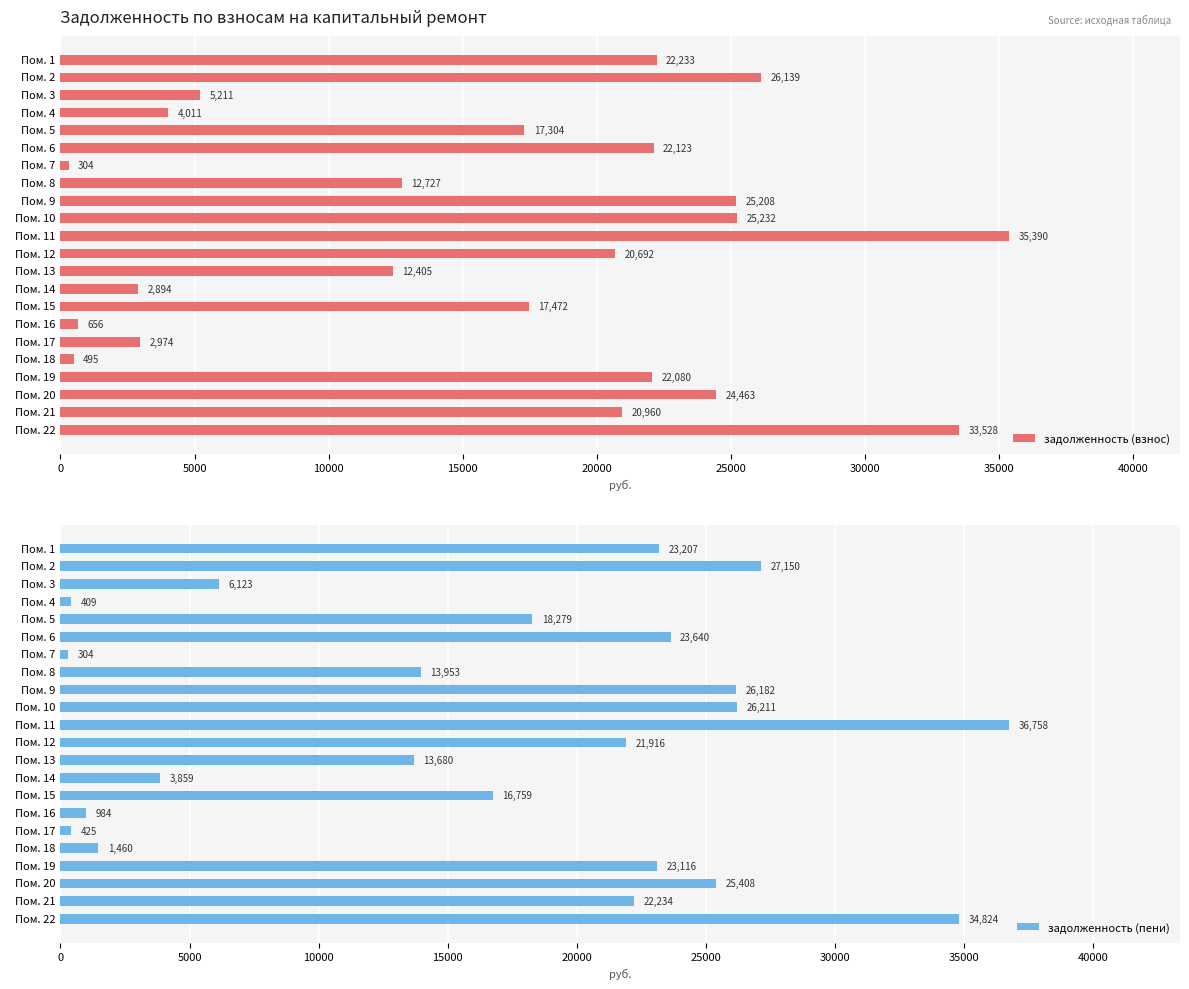

Which category has the highest value in the задолженность (взнос) series?

  Пом. 11